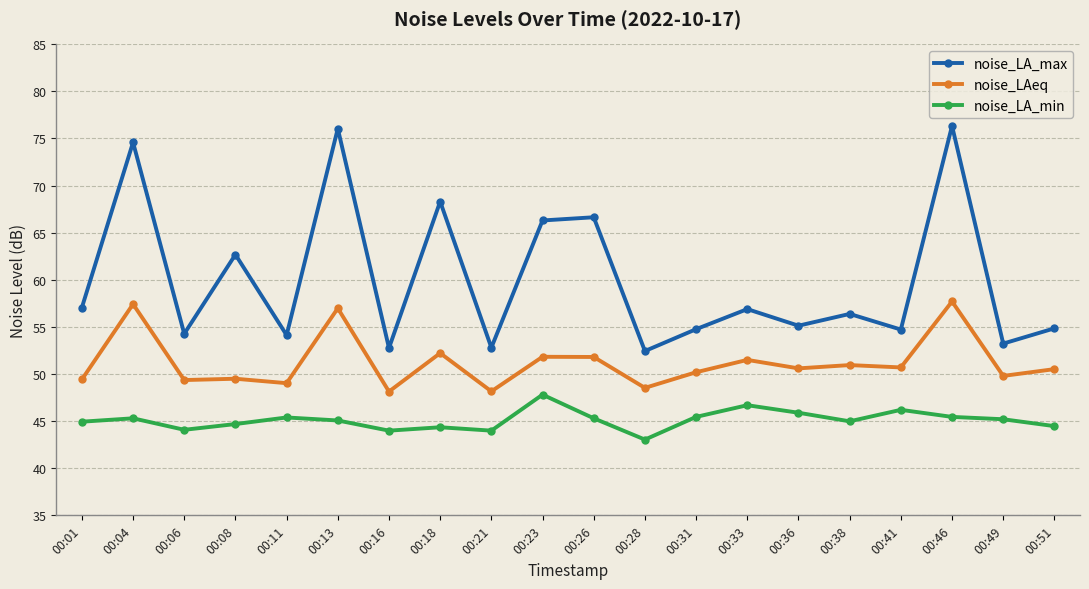

At 00:18, list the series in order from largest to smallest.

noise_LA_max, noise_LAeq, noise_LA_min